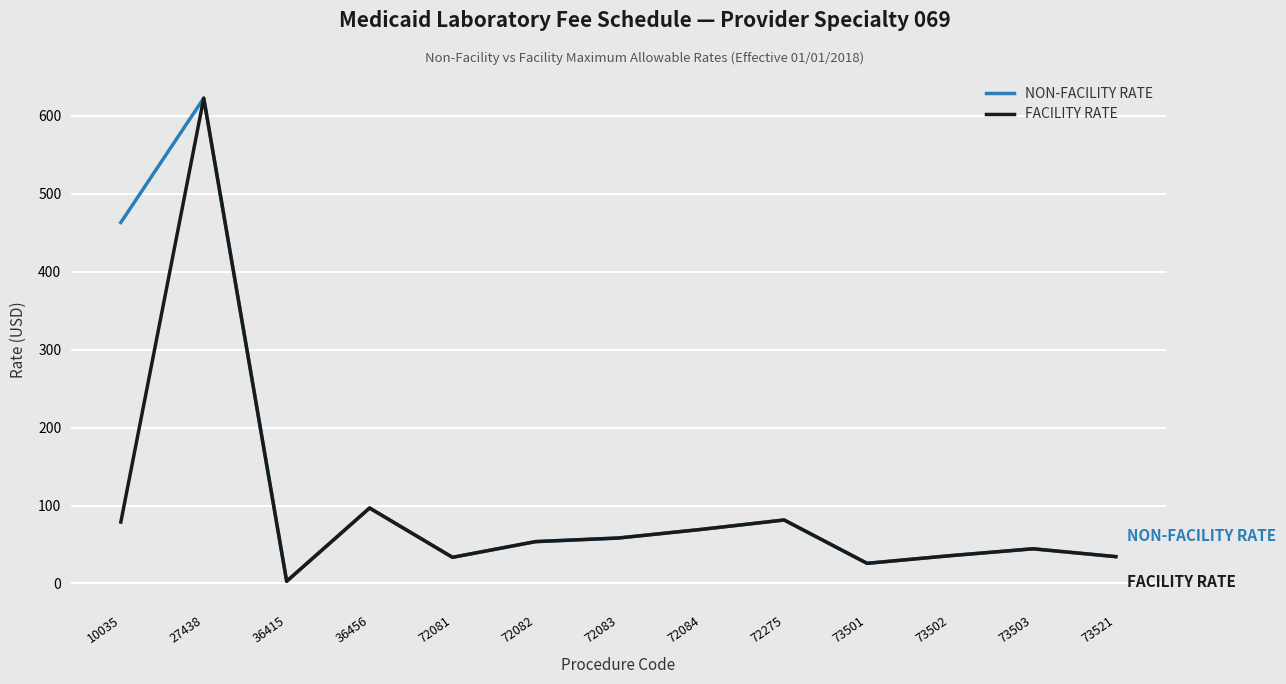

What value does the NON-FACILITY RATE series have at 72084?

69.3